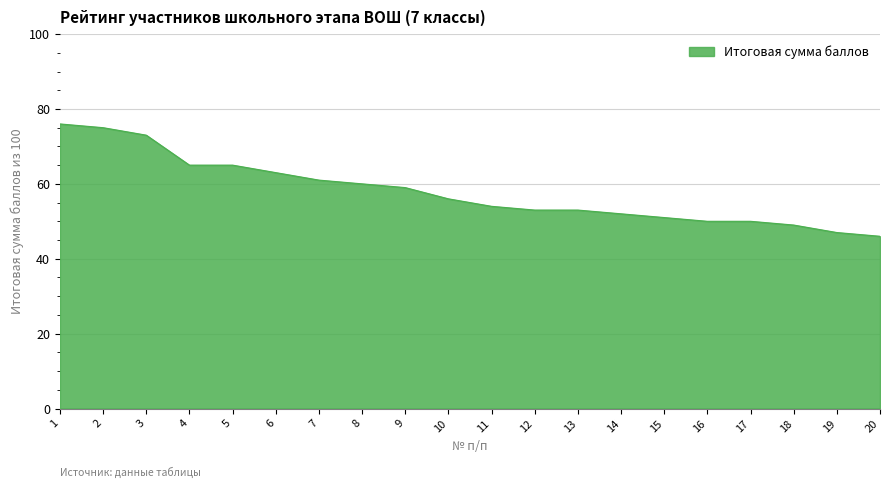

Which has a higher value, 1 or 20?

1